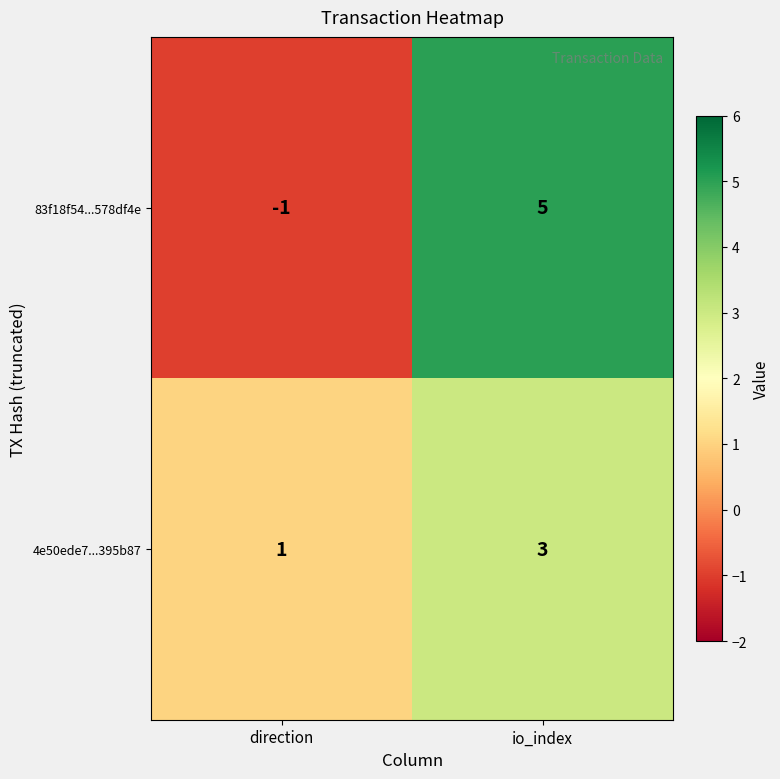

The 4e50ede7...395b87 series shows 0 at direction. True or false?

False